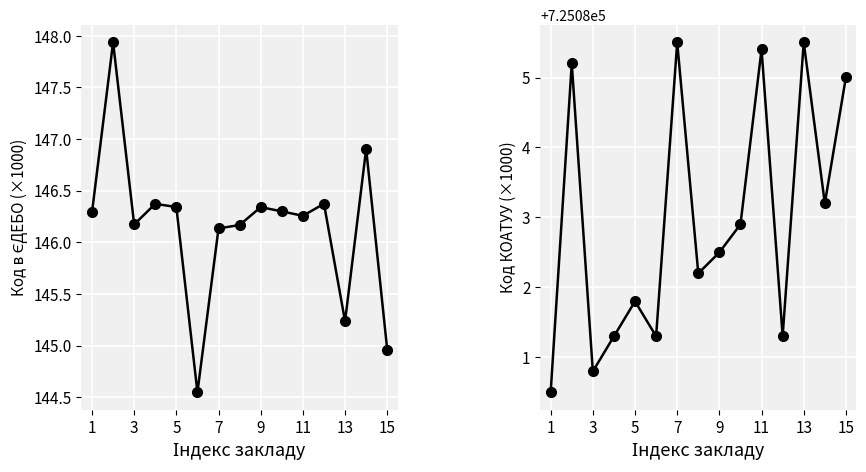

What is the difference between the maximum and second lowest values in the Код КОАТУУ series?

4.7